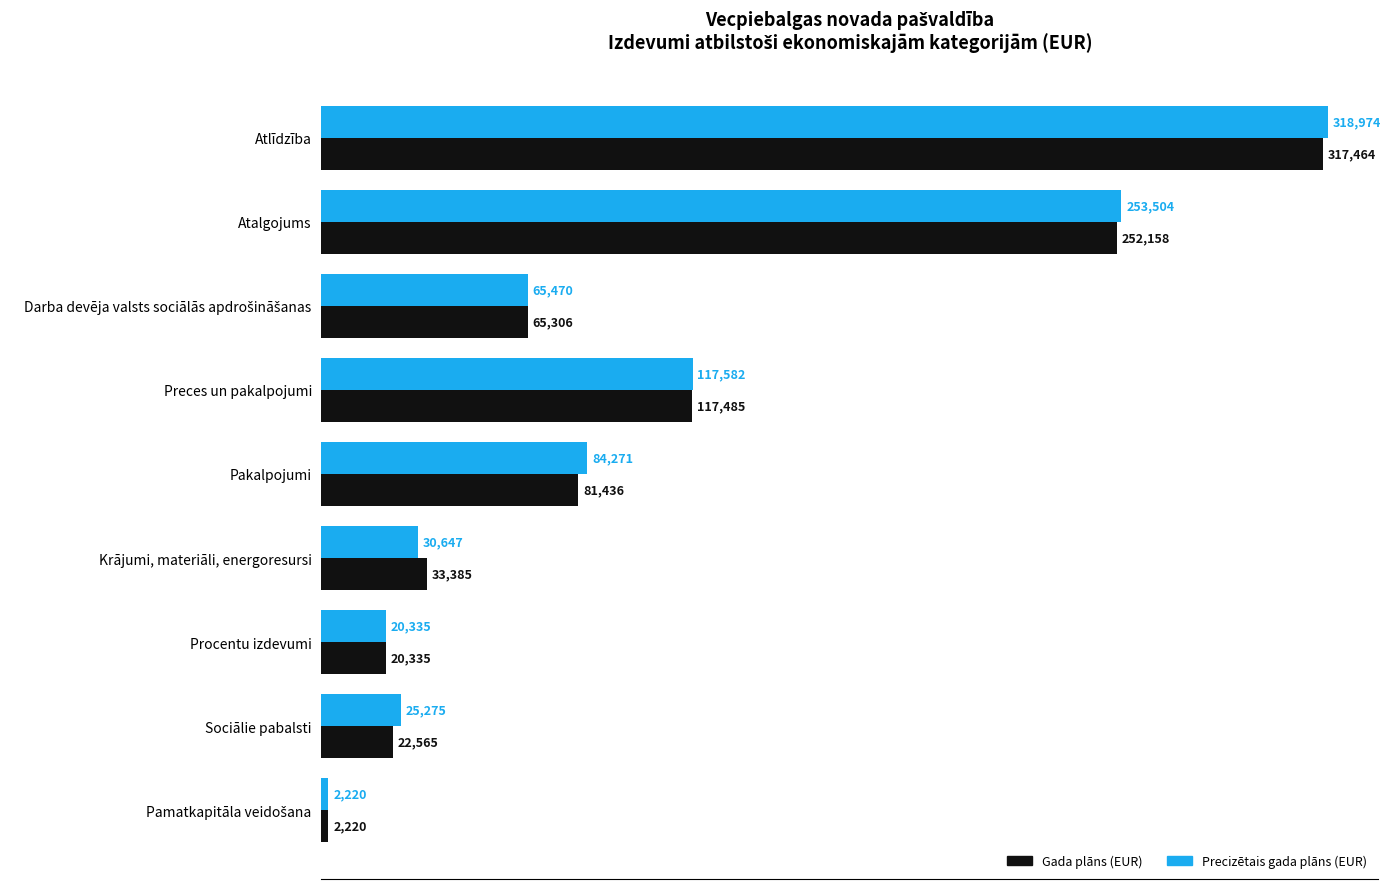

What is the sum of all Gada plāns (EUR) values?

912354